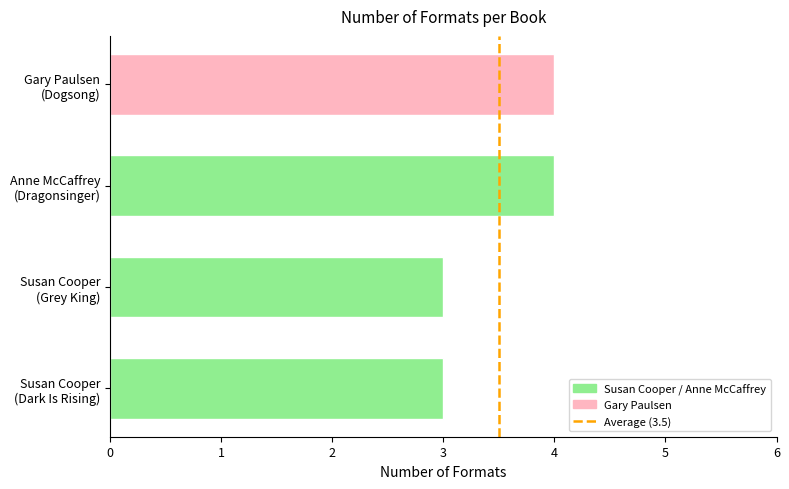

The value at Susan Cooper
(Grey King) is 3. True or false?

True